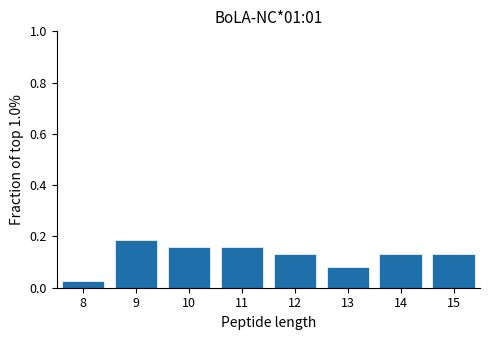

What is the sum of all values?

1.0